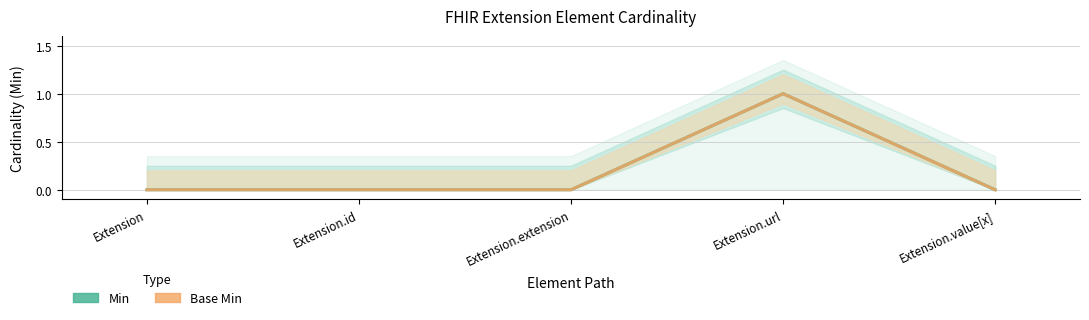

At how many categories does at least one series exceed 0?

1